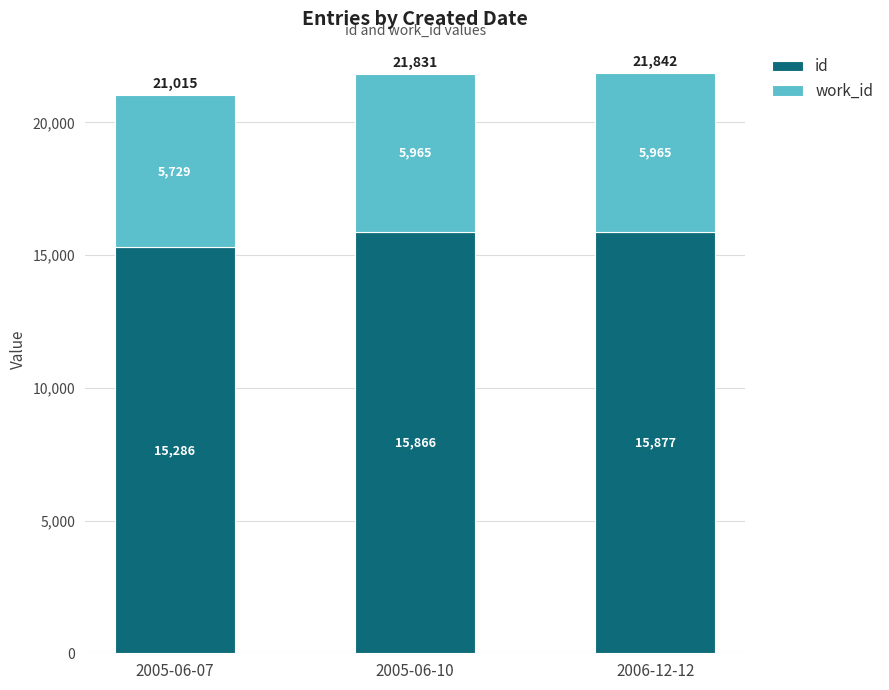

What is the total value across all series at 2006-12-12?

21842